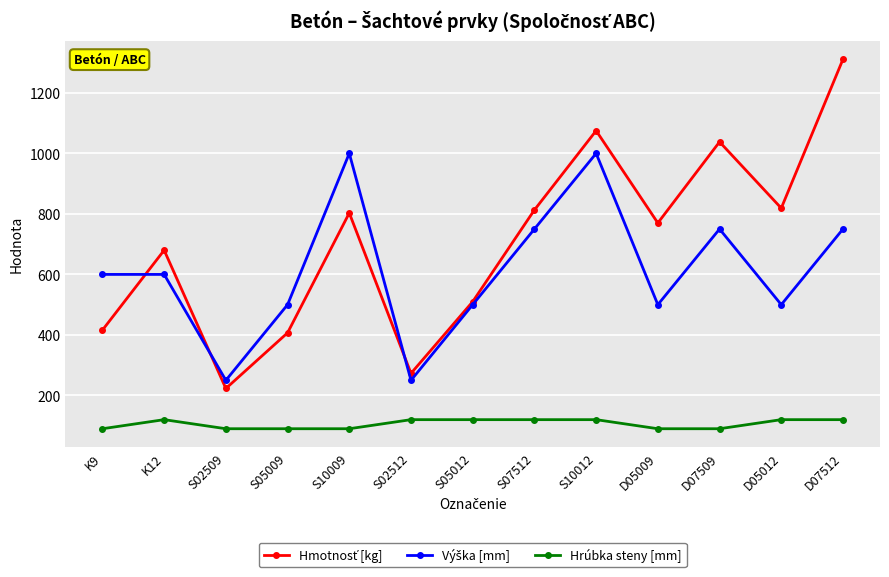

At how many categories does at least one series exceed 299?

11